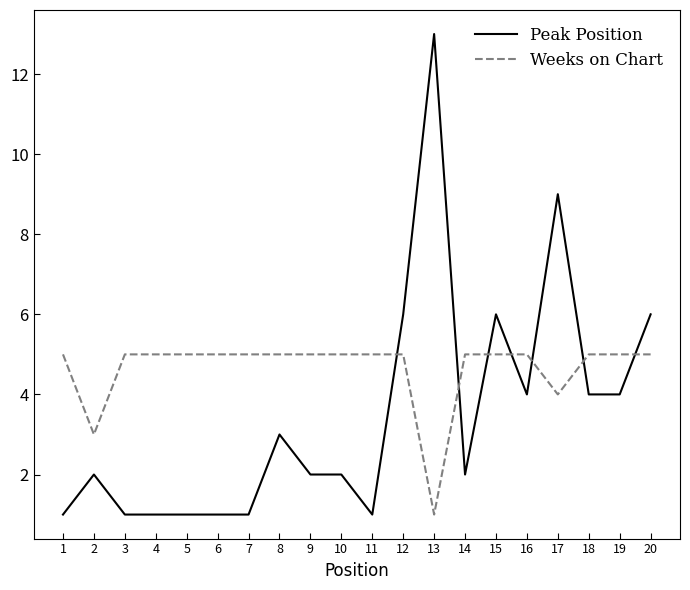

What is the maximum value shown in the chart?

13